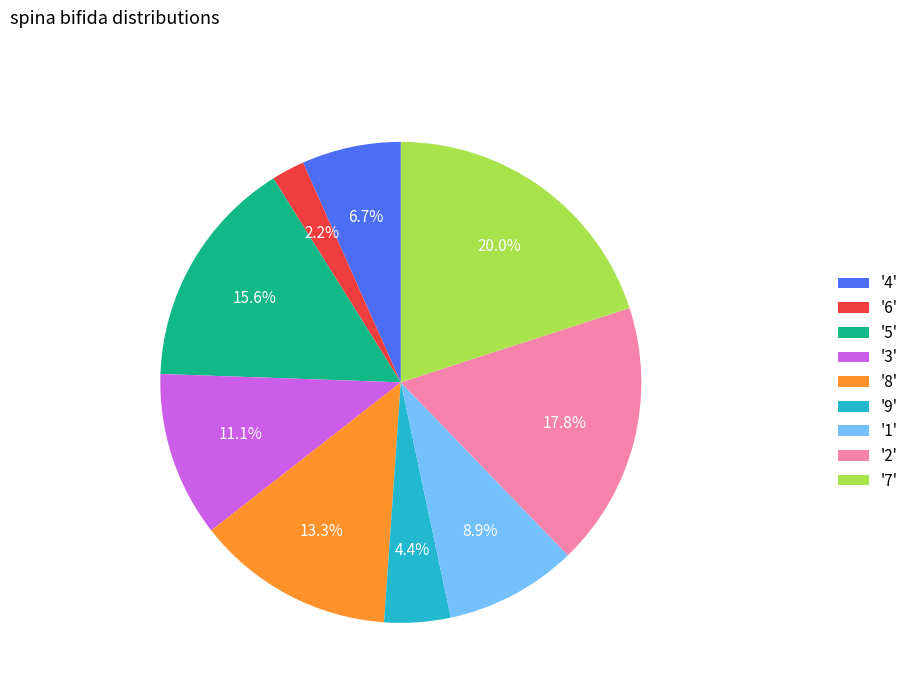

Which category has the biggest portion of the pie?

'7'